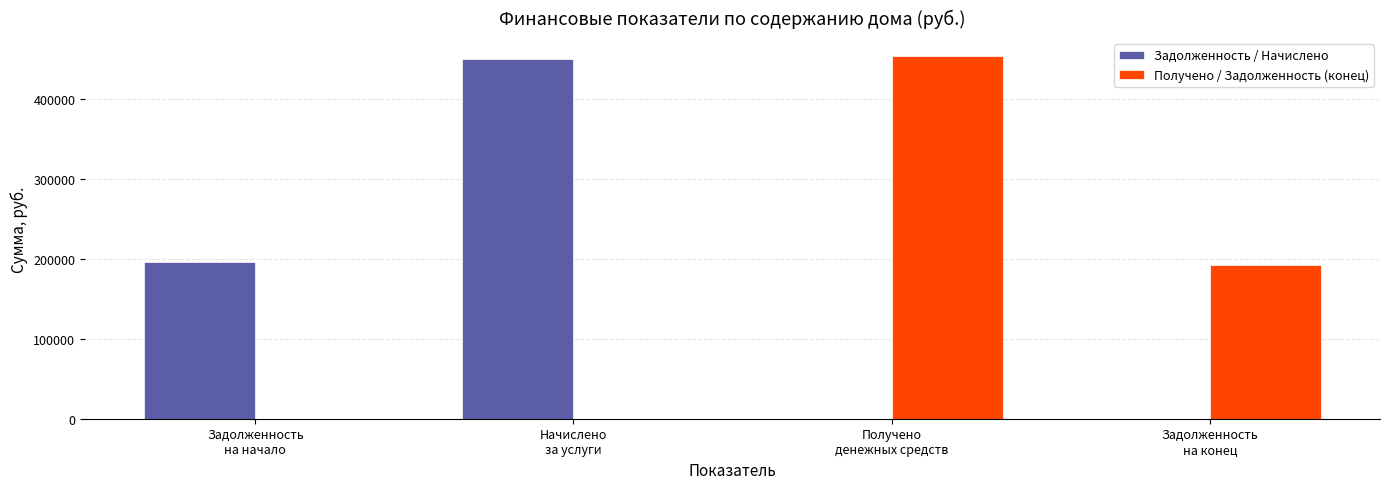

Is it true that Получено / Задолженность (конец) equals 0.0 at Задолженность
на начало?

True